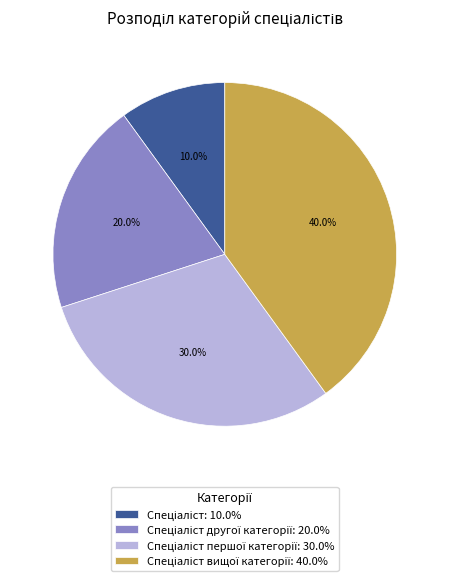

Is there any slice that represents more than half of the pie?

No